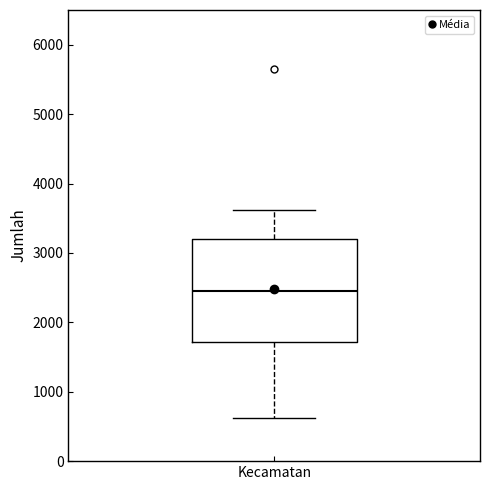

Read this box plot against the y-axis: the position of the median line, the range covered by the box, and the ends of both whiskers. The values are not printed on the chart, so give them approximately, as read against the axis.

median 2500, box 1700 to 3200, whiskers 600 to 3600